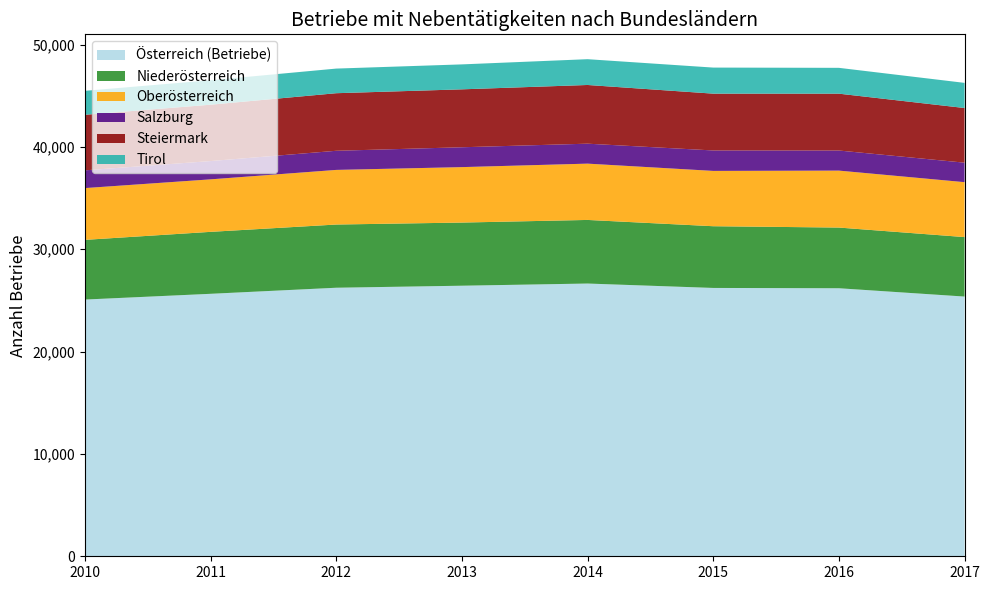

Reading left to right, transcribe all the data shown in this chart.

Österreich (Betriebe): 25085	25647	26240	26438	26650	26220	26190	25377
Niederösterreich: 5833	6054	6176	6170	6215	6031	5930	5812
Oberösterreich: 5059	5130	5337	5418	5501	5405	5565	5367
Salzburg: 1733	1787	1869	1940	1950	1998	1963	1903
Steiermark: 5428	5507	5626	5660	5736	5551	5555	5341
Tirol: 2342	2389	2406	2438	2520	2547	2524	2458